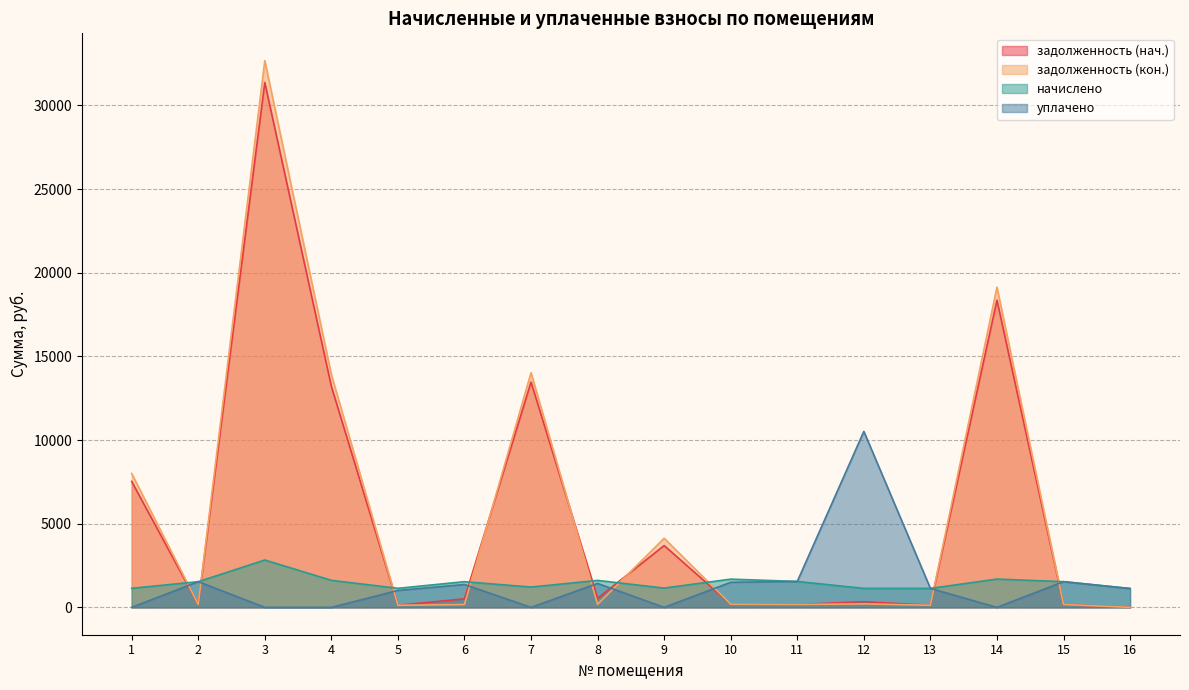

True or false: уплачено has more than 2 interior local peaks.

True